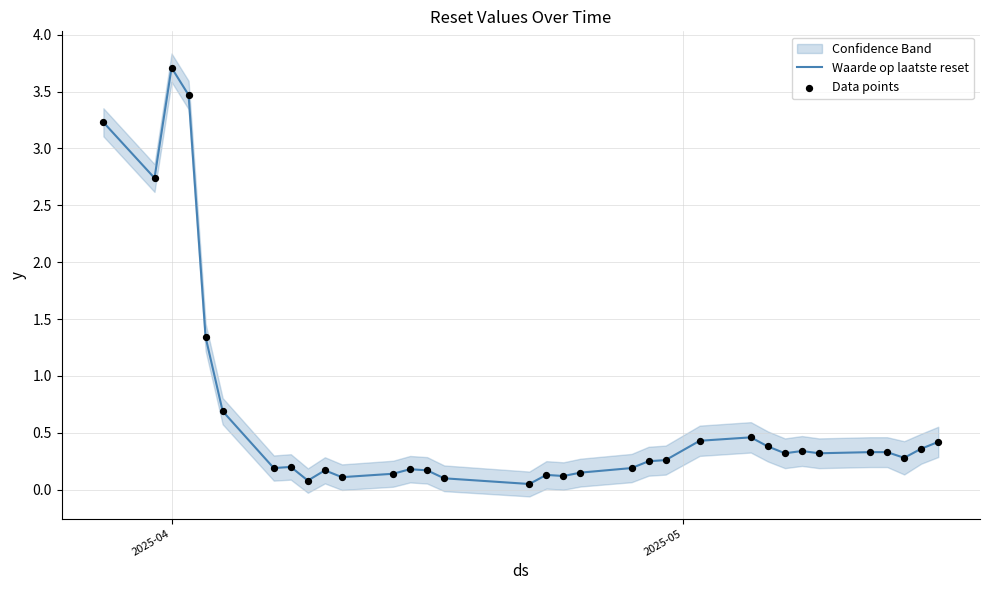

What are all the series names shown in the legend?

Waarde op laatste reset, Data points